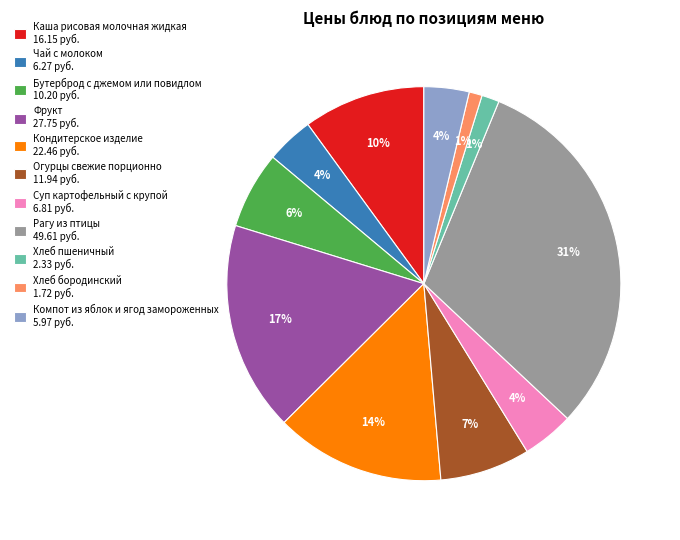

Is there a majority slice in this chart?

No